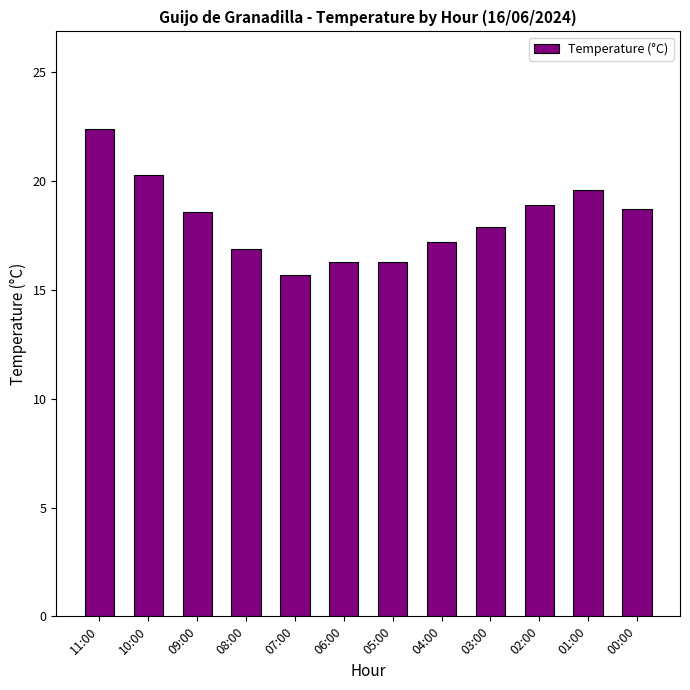

What is the sum of all values?

218.8